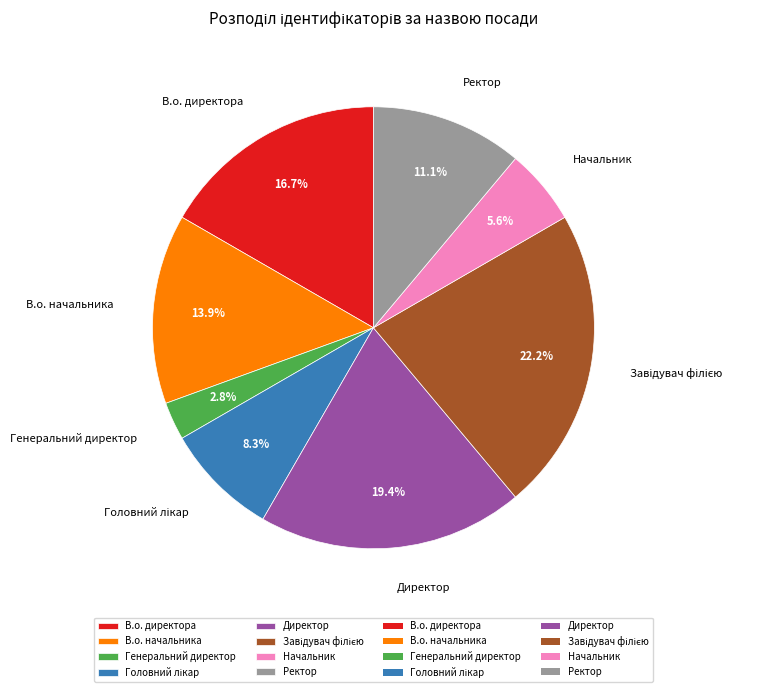

Is it true that Начальник is 6% of the pie?

True